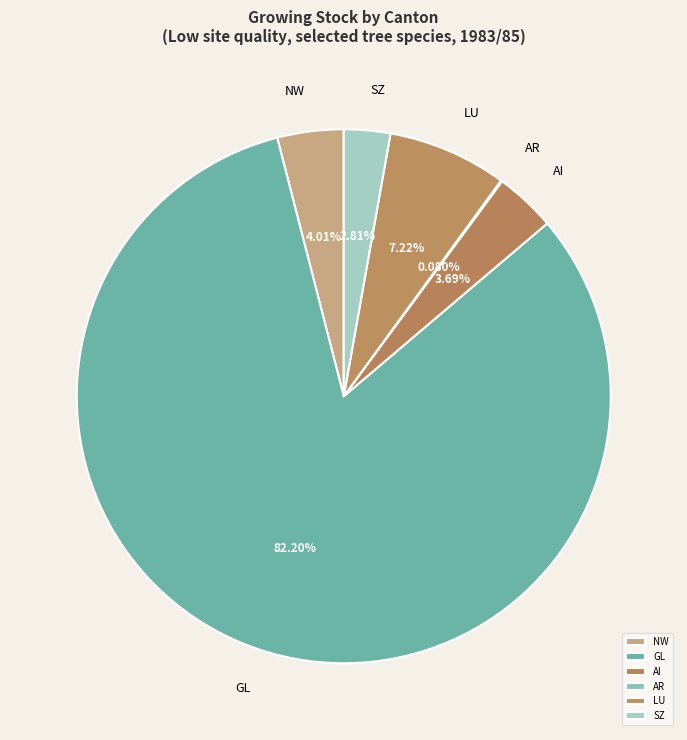

Do LU and SZ together represent more than half of the pie?

No